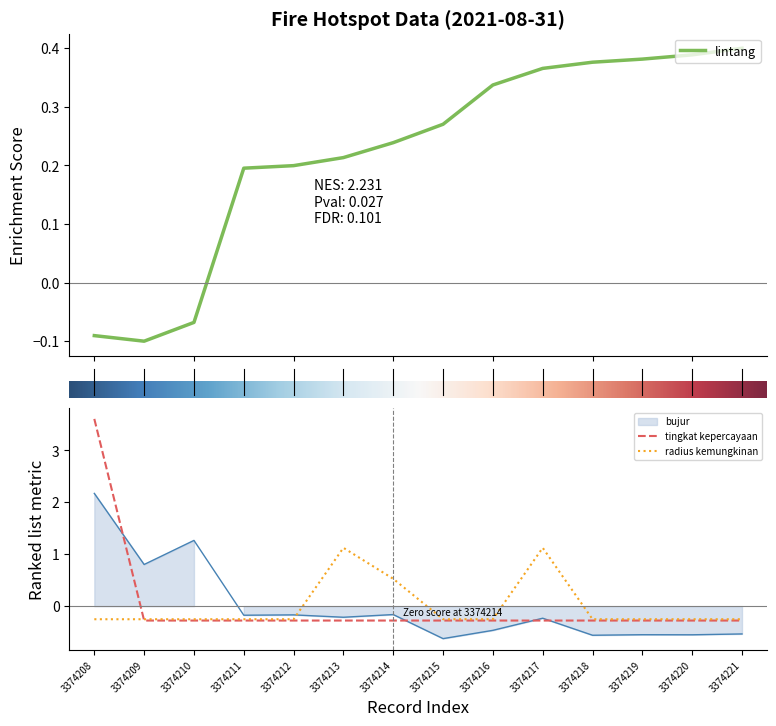

Reading left to right, what are all the values shown in this chart?

lintang: -0.1	-0.1	-0.1	0.2	0.2	0.2	0.2	0.3	0.3	0.4	0.4	0.4	0.4	0.4
bujur: 2.2	0.8	1.3	-0.2	-0.2	-0.2	-0.2	-0.6	-0.5	-0.2	-0.6	-0.5	-0.6	-0.5
tingkat kepercayaan: 3.6	-0.3	-0.3	-0.3	-0.3	-0.3	-0.3	-0.3	-0.3	-0.3	-0.3	-0.3	-0.3	-0.3
radius kemungkinan: -0.3	-0.3	-0.3	-0.3	-0.3	1.1	0.5	-0.3	-0.3	1.1	-0.3	-0.3	-0.3	-0.3